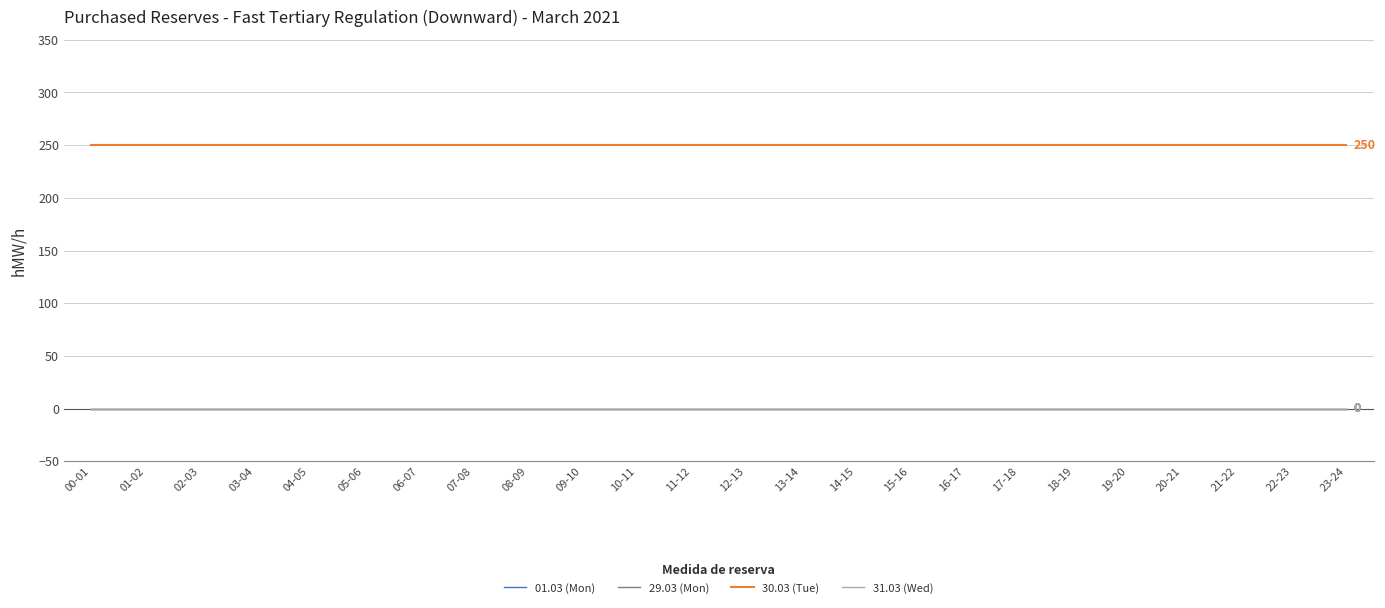

Where is 01.03 (Mon) nearest to the value 0?

00-01